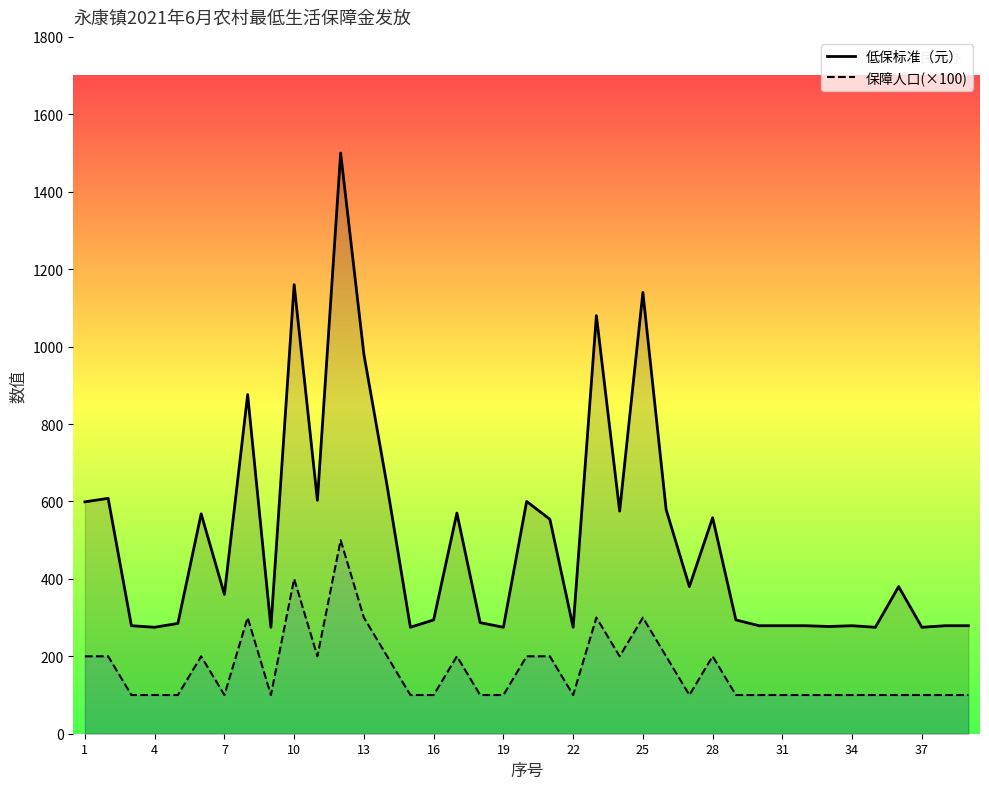

Reading left to right, what are all the values shown in this chart?

低保标准（元）: 599	608	279	275	285	568	360	876	275	1160	603	1500	980	640	275	294	570	287	275	600	554	275	1080	575	1140	579	380	558	294	279	279	279	277	279	275	380	275	279	279
保障人口(×100): 200	200	100	100	100	200	100	300	100	400	200	500	300	200	100	100	200	100	100	200	200	100	300	200	300	200	100	200	100	100	100	100	100	100	100	100	100	100	100